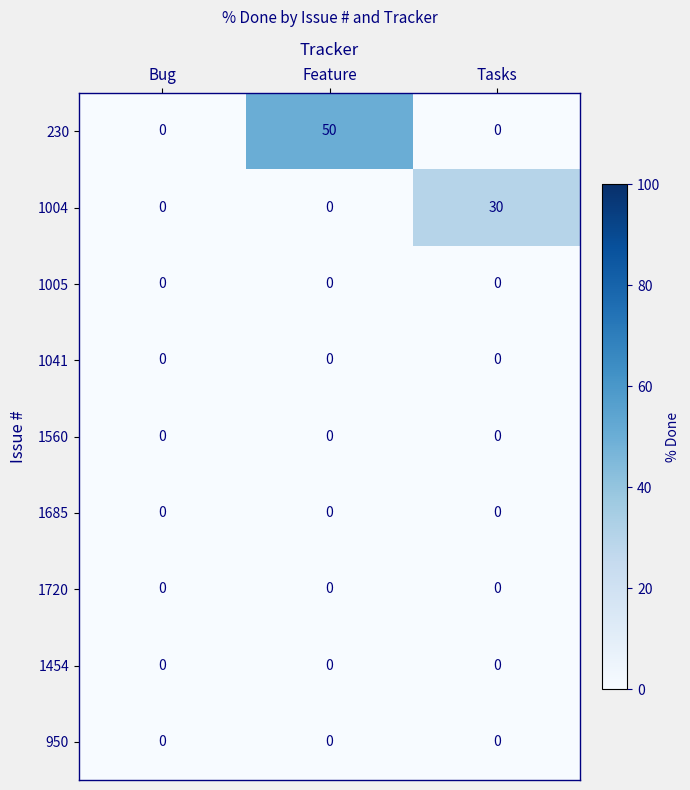

Which series has the widest spread of values?

230